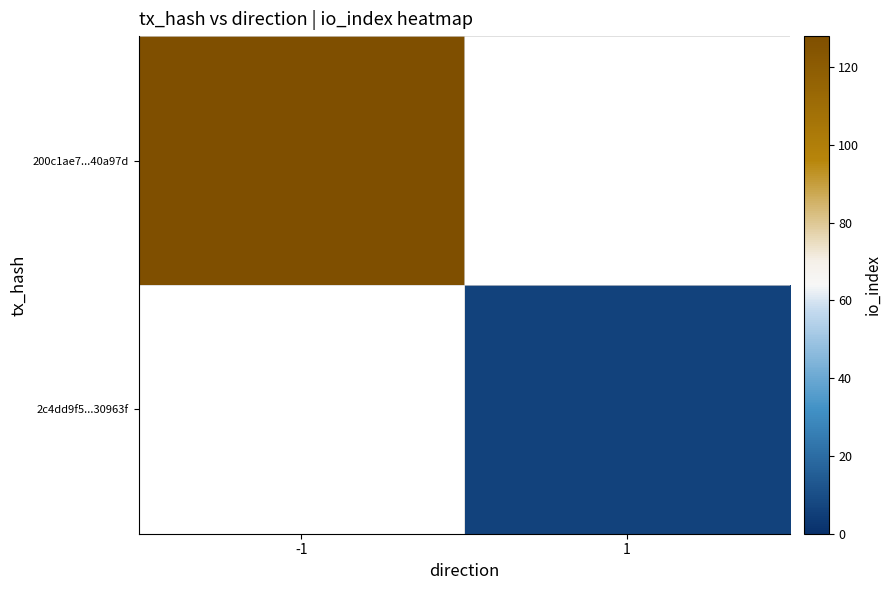

What value does the 200c1ae7...40a97d series have at -1?

128.0